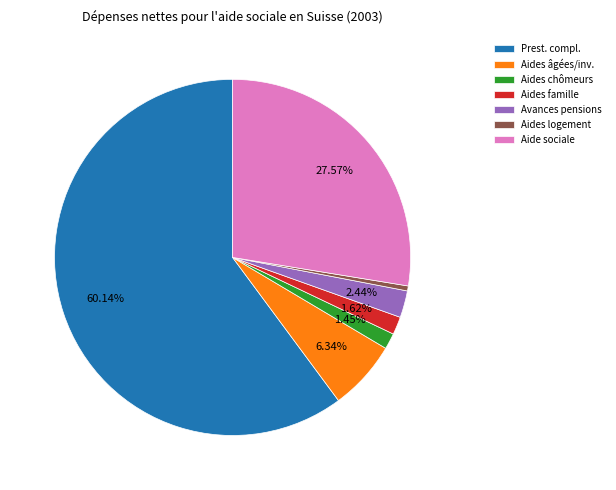

Is there a majority slice in this chart?

Yes